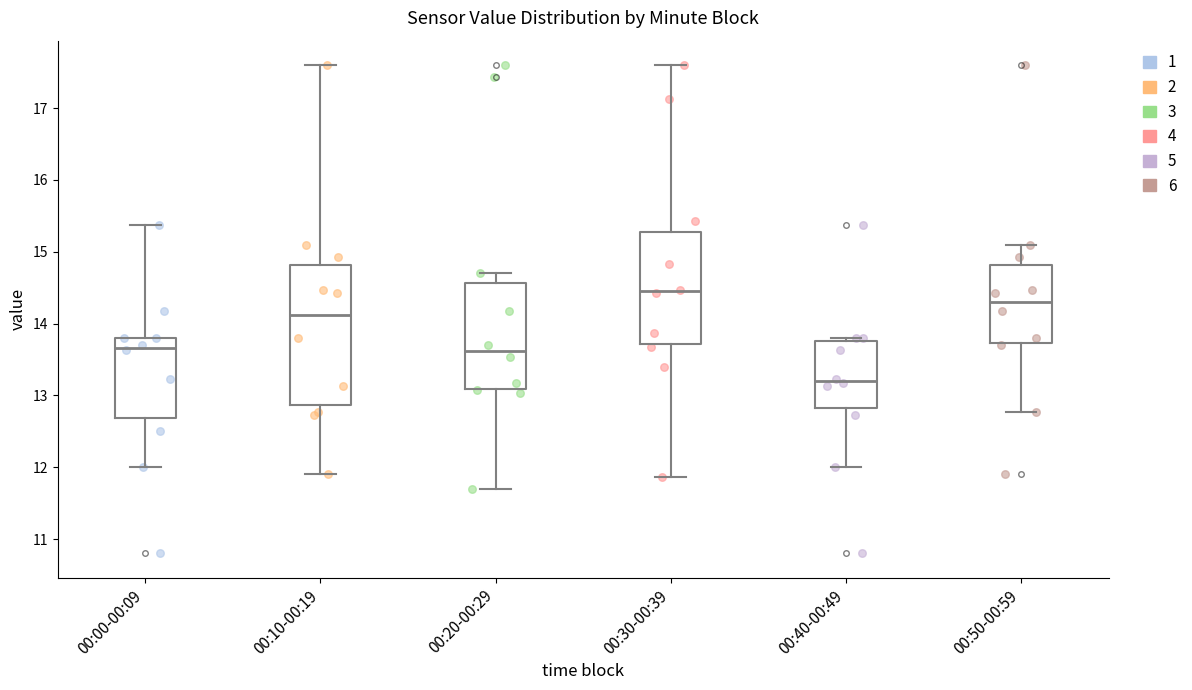

Reading left to right, read every box against the y-axis: the position of its median line, the range the box covers, and the ends of its whiskers. The values are not printed on the chart, so give them approximately, as read against the axis.

00:00-00:09: median 13.7, box 12.7 to 13.8, whiskers 12.0 to 15.4
00:10-00:19: median 14.1, box 12.9 to 14.8, whiskers 11.9 to 17.6
00:20-00:29: median 13.6, box 13.1 to 14.6, whiskers 11.7 to 14.7
00:30-00:39: median 14.5, box 13.7 to 15.3, whiskers 11.9 to 17.6
00:40-00:49: median 13.2, box 12.8 to 13.8, whiskers 12.0 to 13.8 (just above the box's upper edge)
00:50-00:59: median 14.3, box 13.7 to 14.8, whiskers 12.8 to 15.1